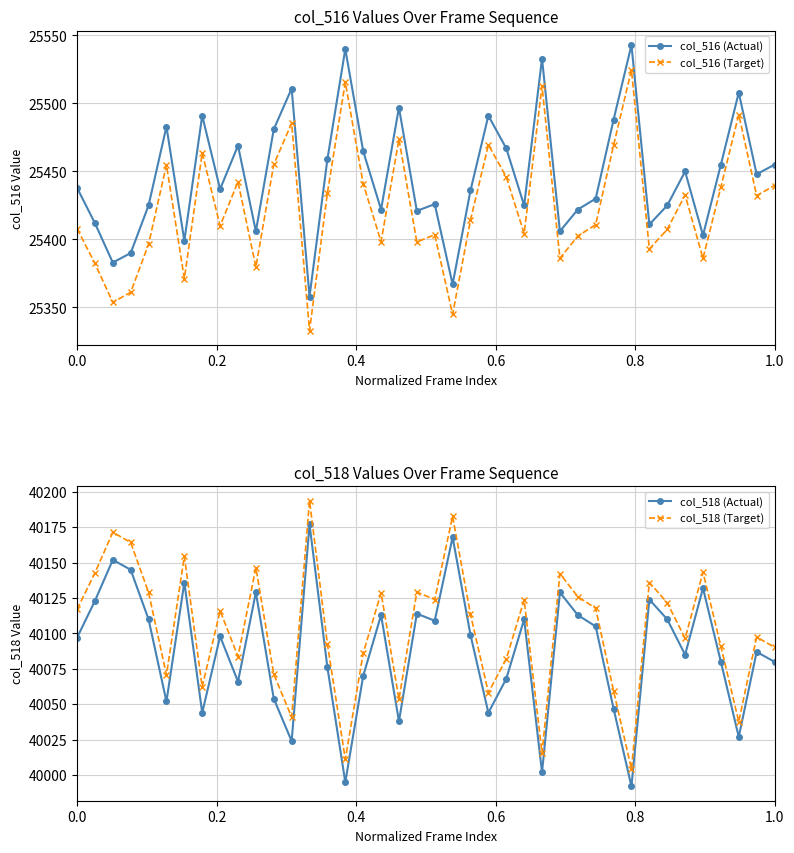

Which series has the largest total across all categories?

col_518 (Target)